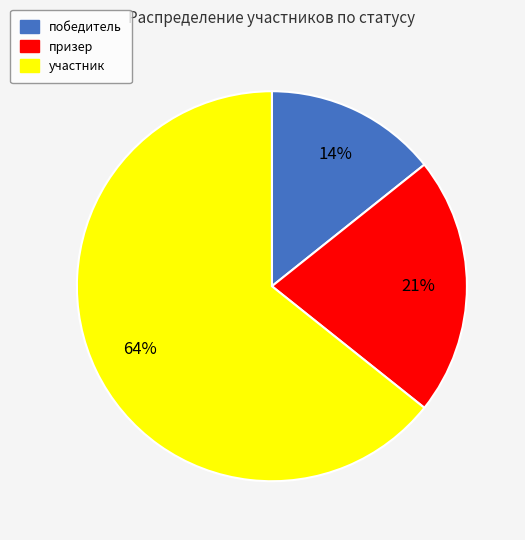

Is the sum of призер and победитель greater than half?

No